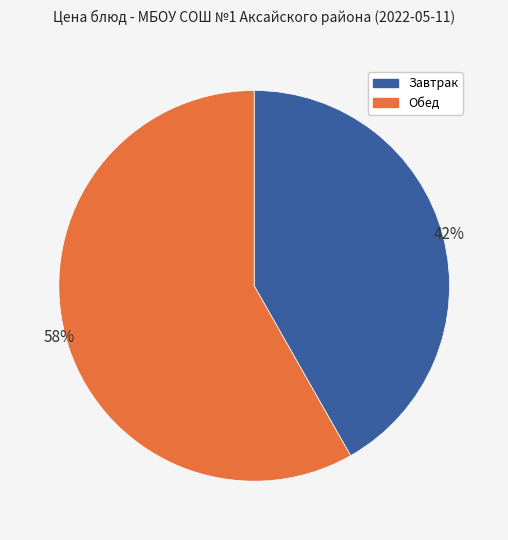

Do Завтрак and Обед together represent more than half of the pie?

Yes